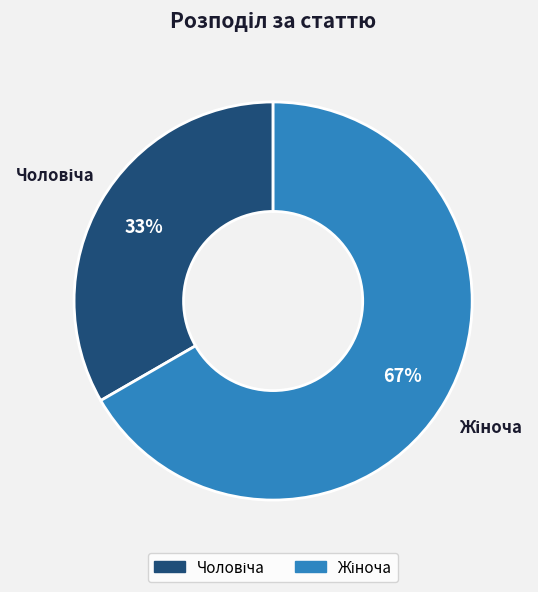

Is there a majority slice in this chart?

Yes